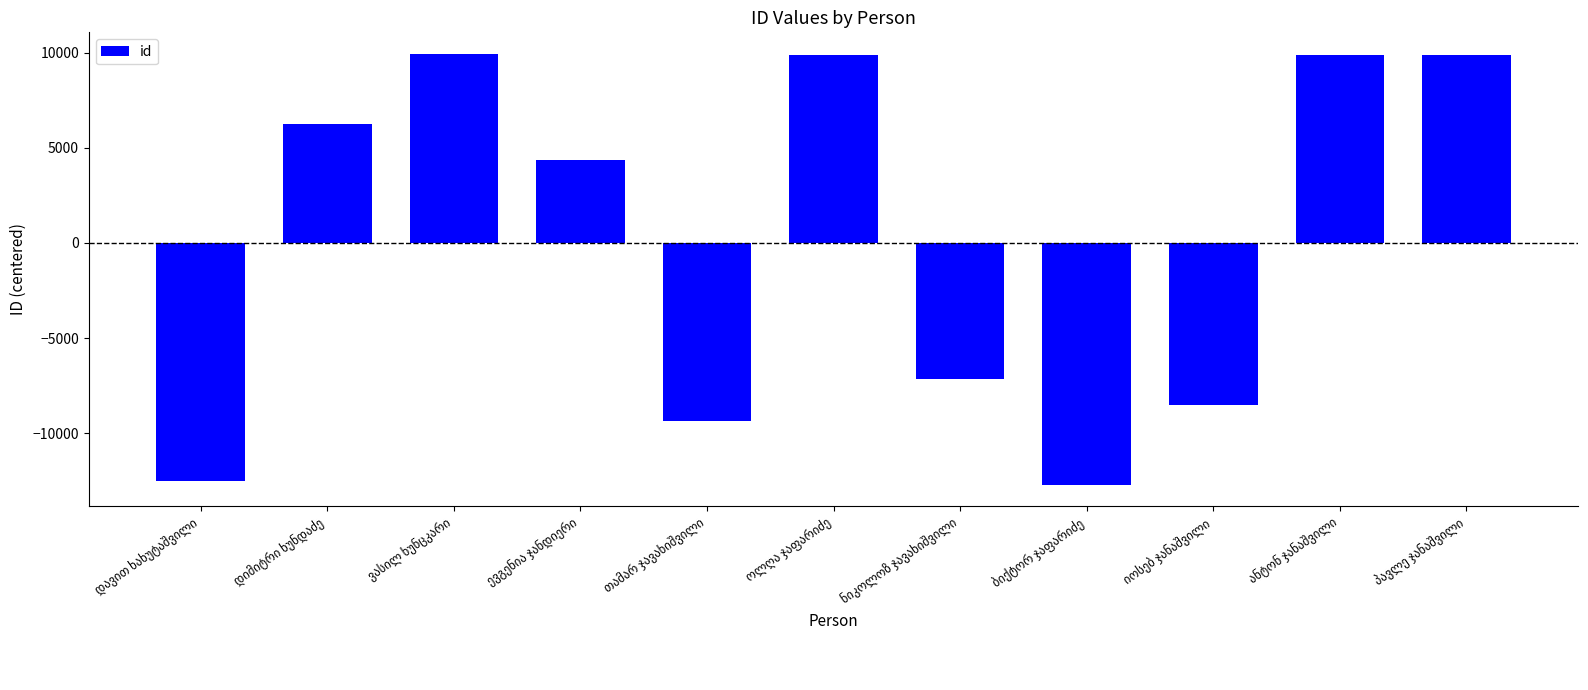

What is the value of the 9th bar from the left?

-8503.5